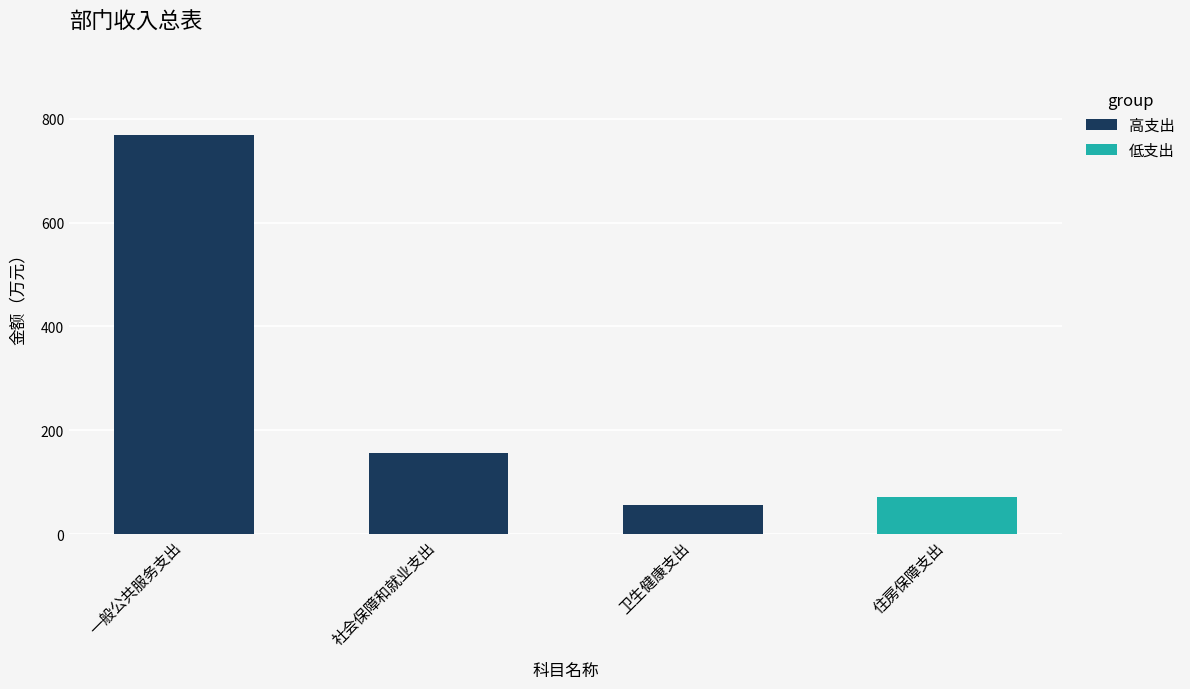

Between 住房保障支出 and 卫生健康支出, which is larger?

住房保障支出